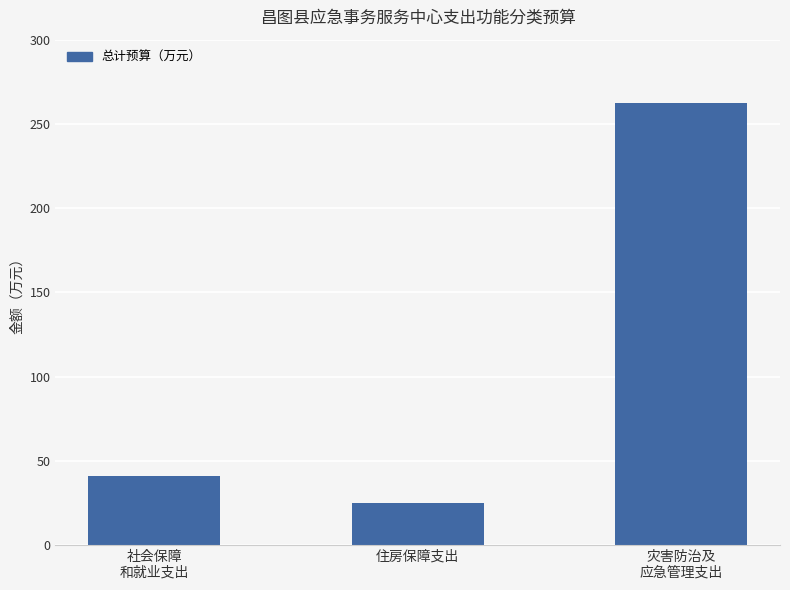

Are the bars horizontal?

No